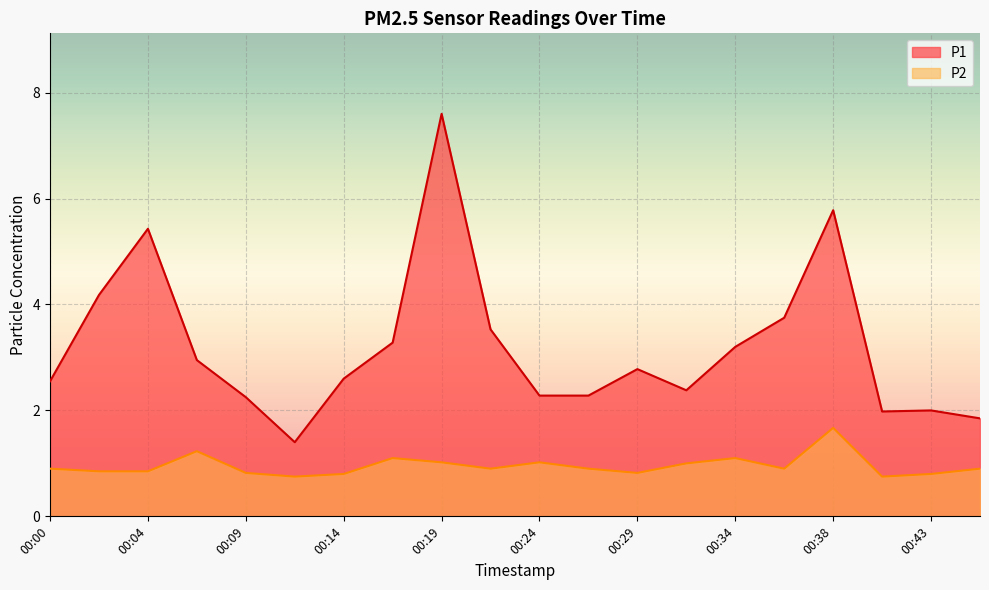

Reading left to right, transcribe all the data shown in this chart.

P1: 2.5	4.2	5.4	3.0	2.2	1.4	2.6	3.3	7.6	3.5	2.3	2.3	2.8	2.4	3.2	3.8	5.8	2.0	2.0	1.9
P2: 0.9	0.8	0.8	1.2	0.8	0.8	0.8	1.1	1.0	0.9	1.0	0.9	0.8	1.0	1.1	0.9	1.7	0.8	0.8	0.9